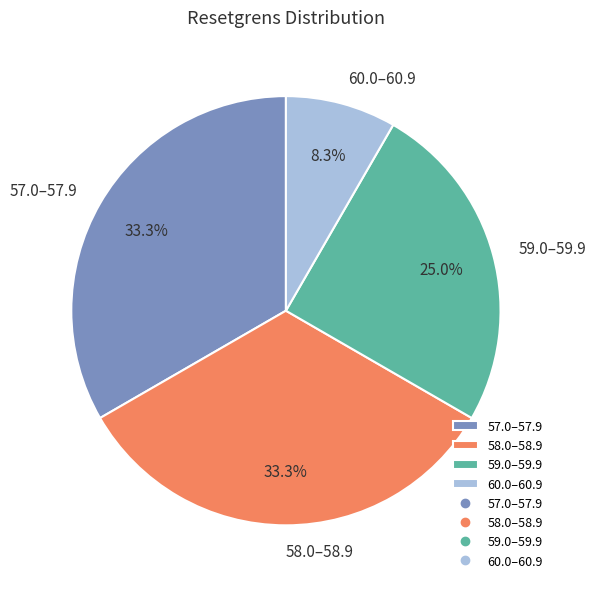

Which slice is the smallest?

60.0–60.9